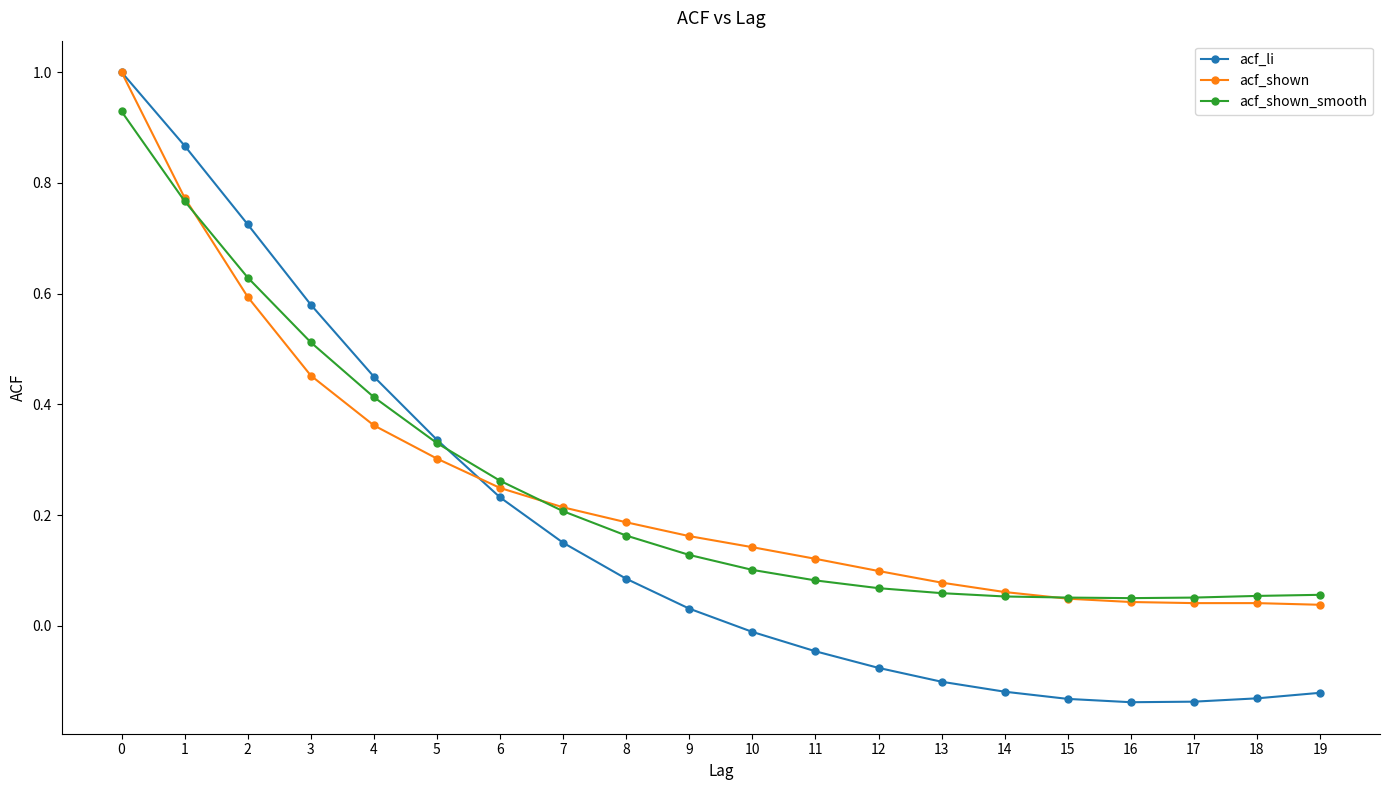

Between 1 and 5, which series saw the biggest shift?

acf_li